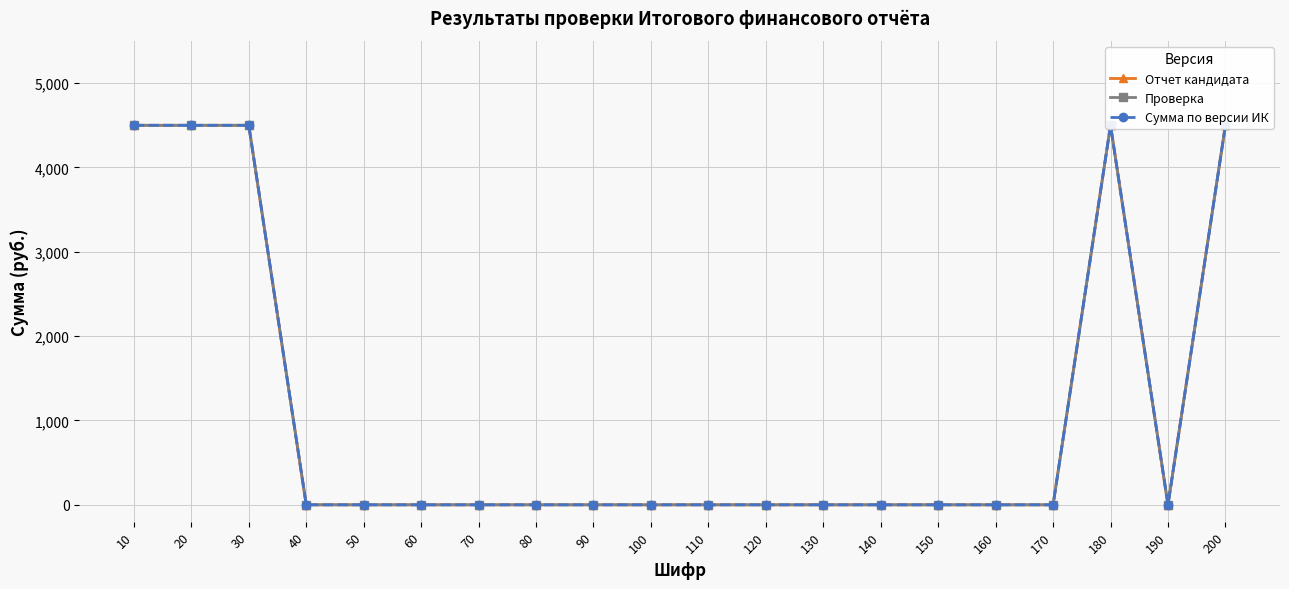

At which label is Сумма по версии ИК closest to 2250?

10